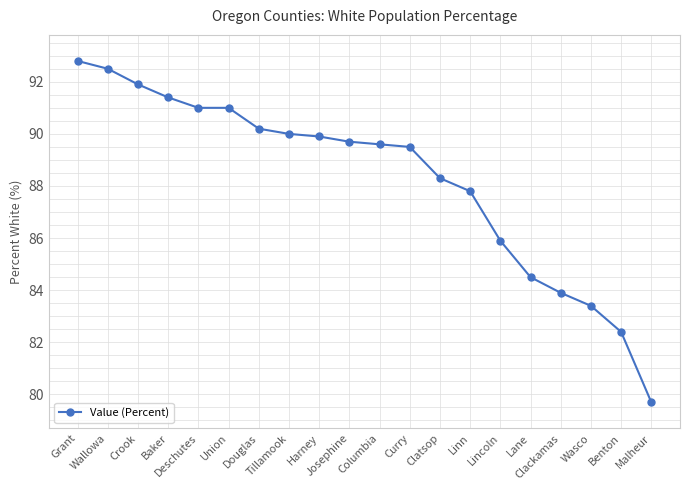

Approximately how many times larger is the value at Malheur compared to Grant?

0.9